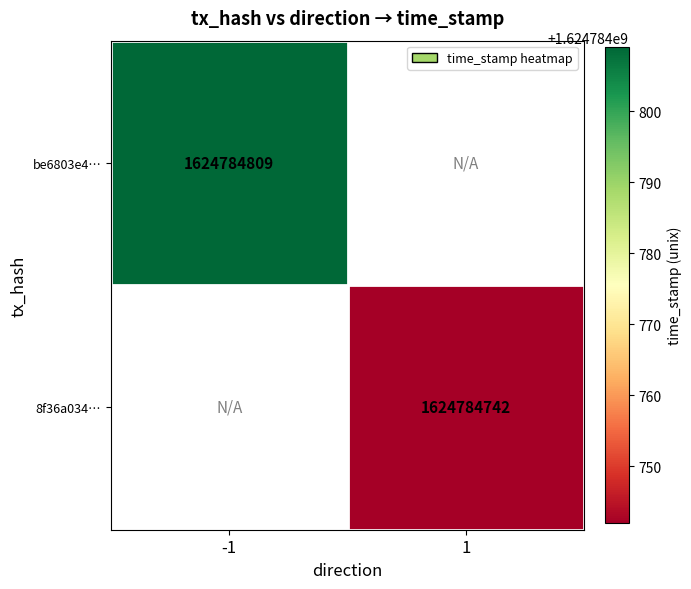

How many values in be6803e459e183ae140638c91c99146c4c4eedb are above zero?

1